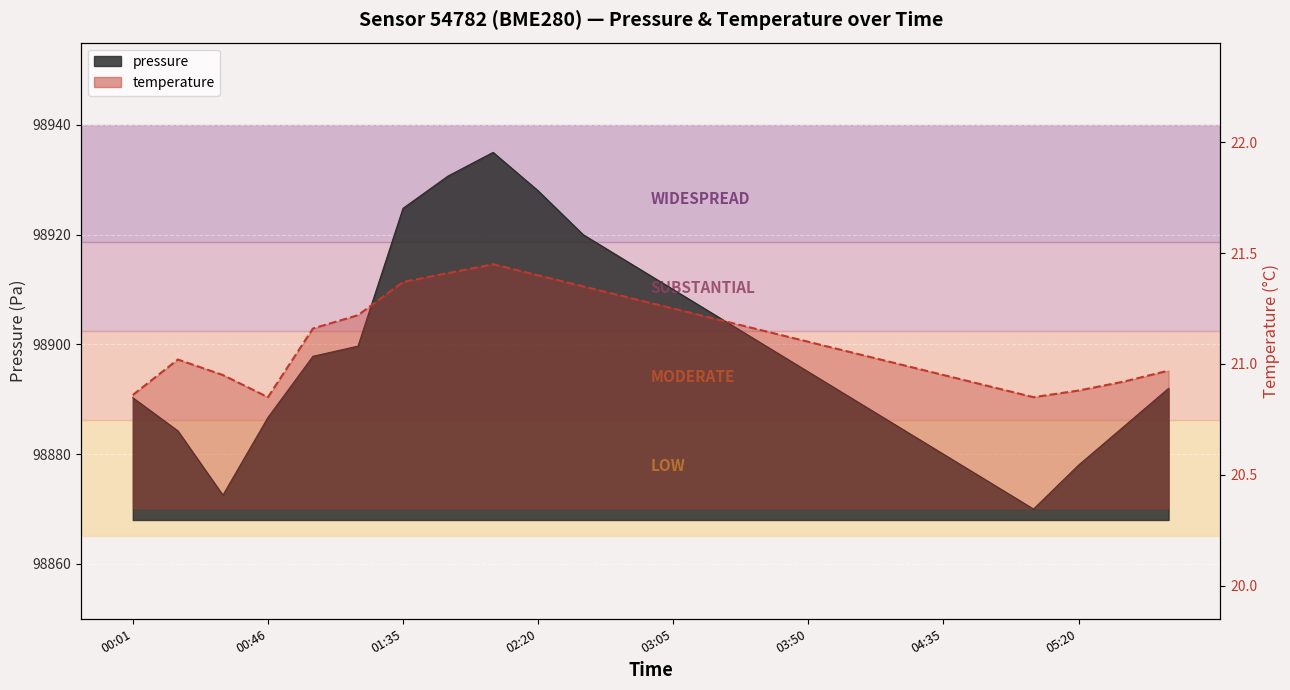

The value of temperature at 02:50 is 21.3. True or false?

True